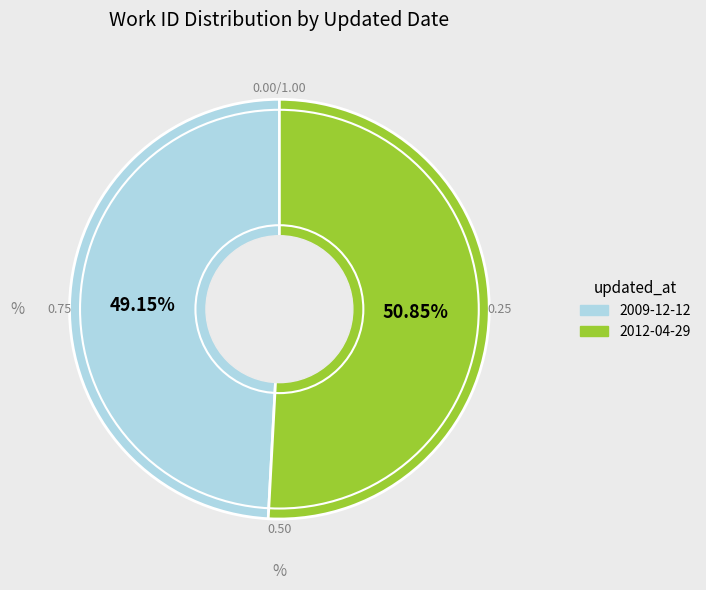

How many slices are in this pie chart?

2